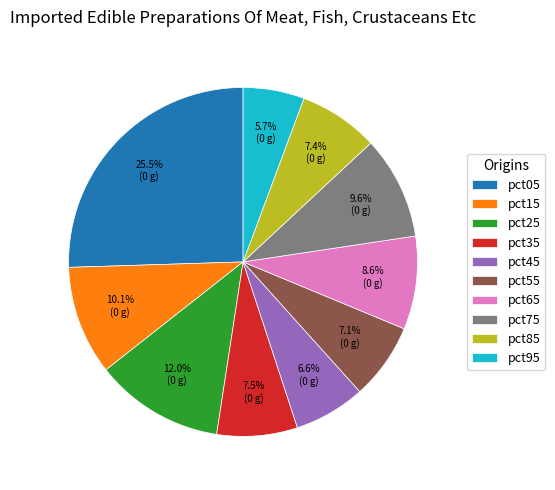

Which slice is the largest?

pct05